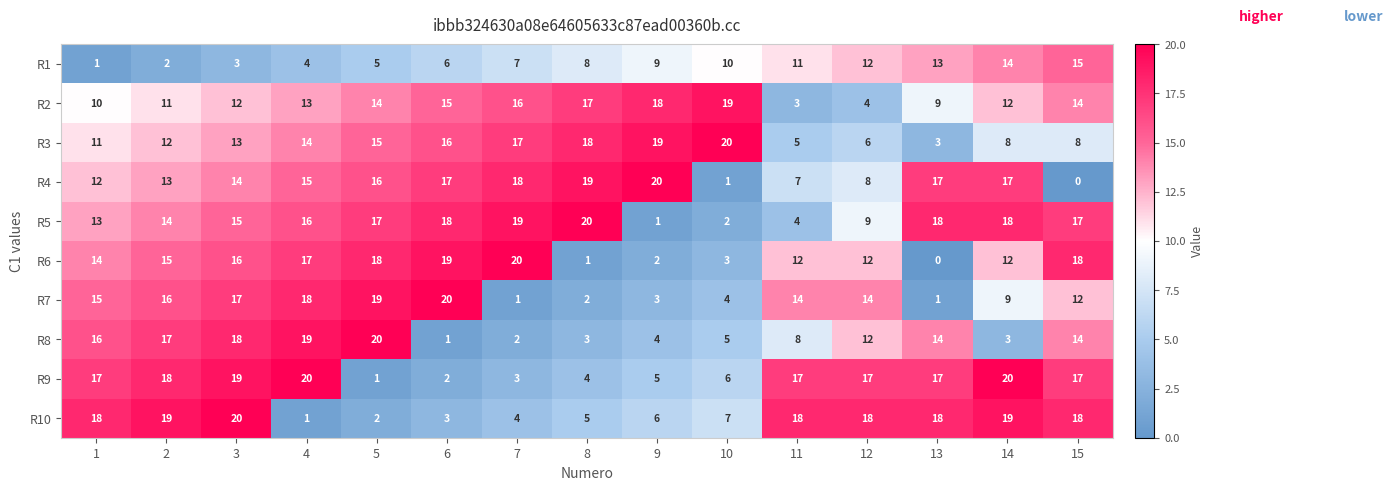

Rank the series at 4 from lowest to highest value.

R10, R1, R2, R3, R4, R5, R6, R7, R8, R9